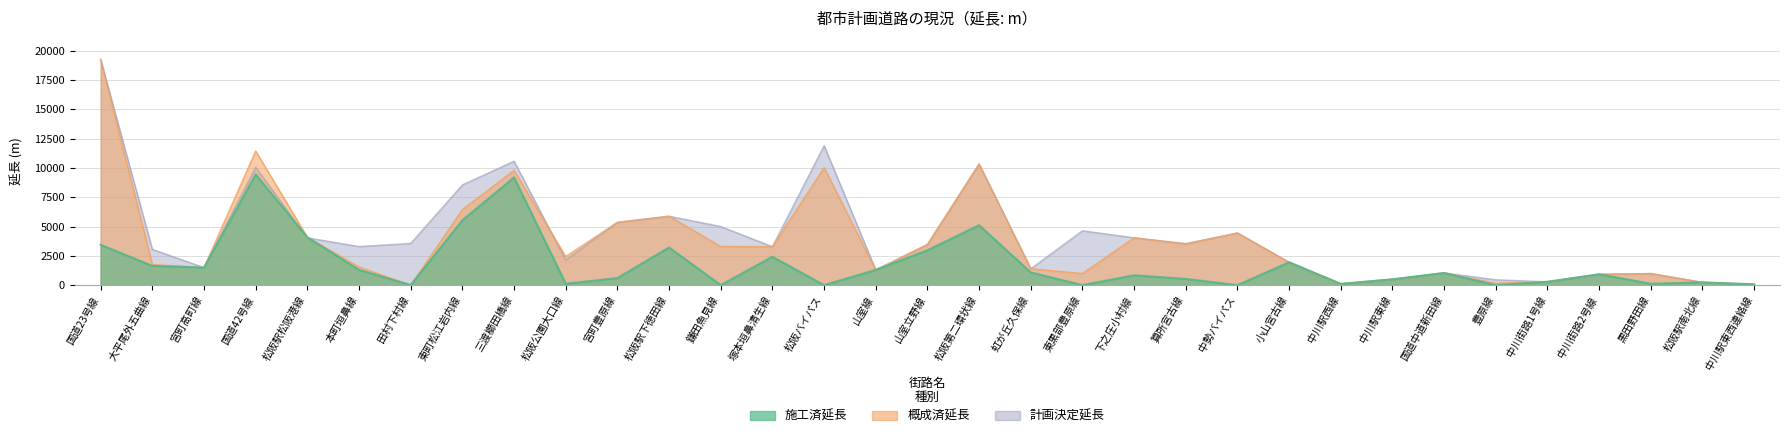

How many intersections are there between 計画決定延長 and 施工済延長?

2